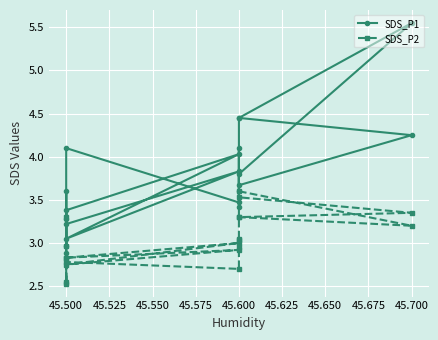

True or false: SDS_P1 has more than 2 interior local peaks.

True